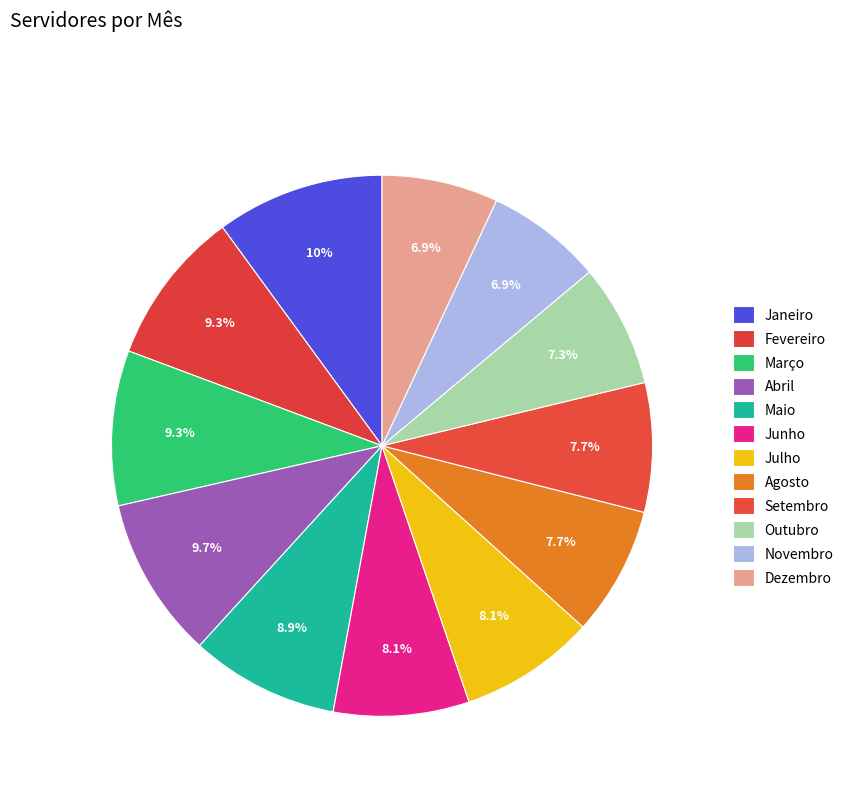

Count the number of slices in the pie.

12